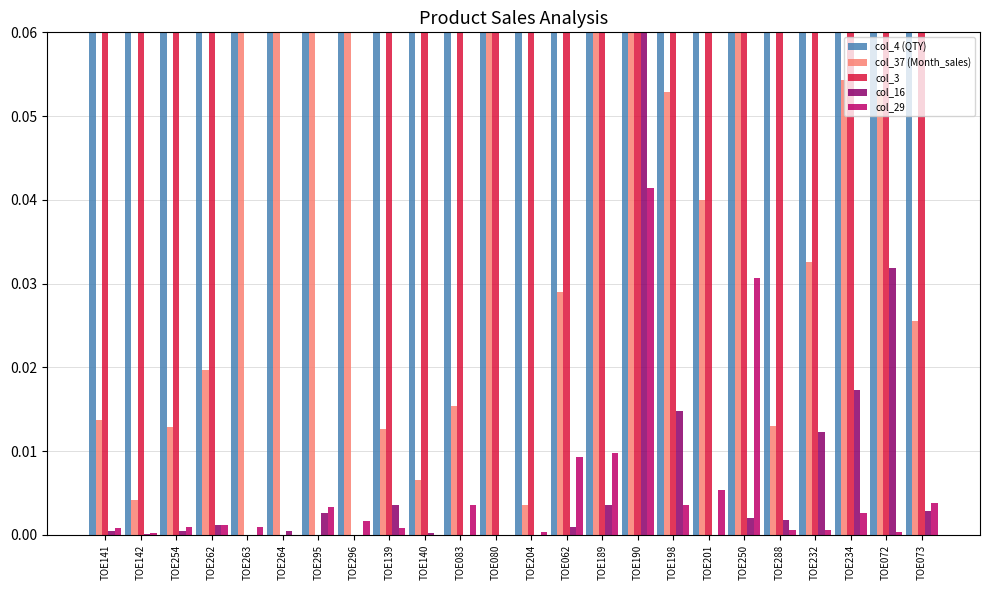

How many bars are there in each group?

5